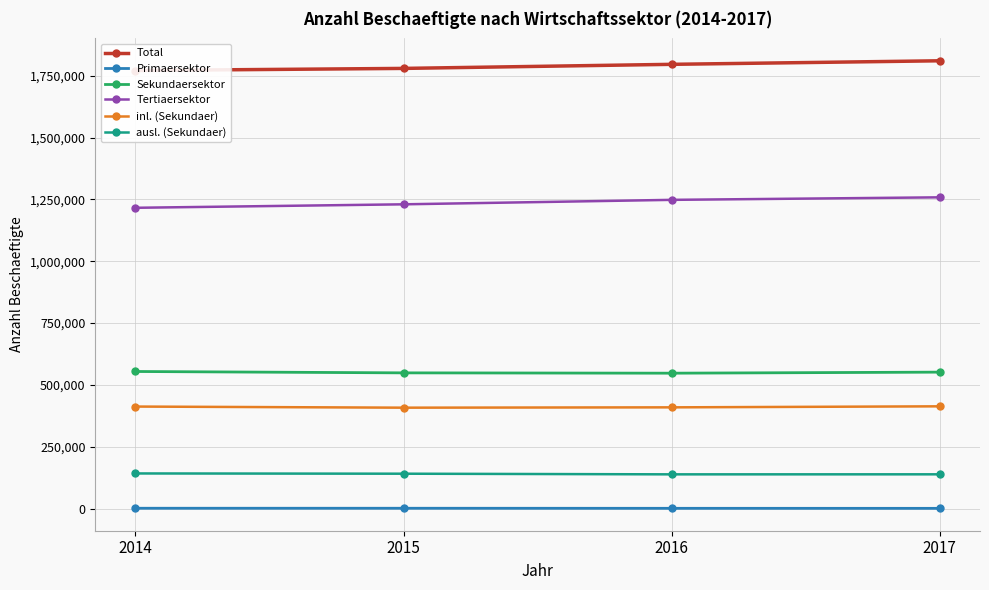

Which has a higher value, 2015 or 2017?

2017